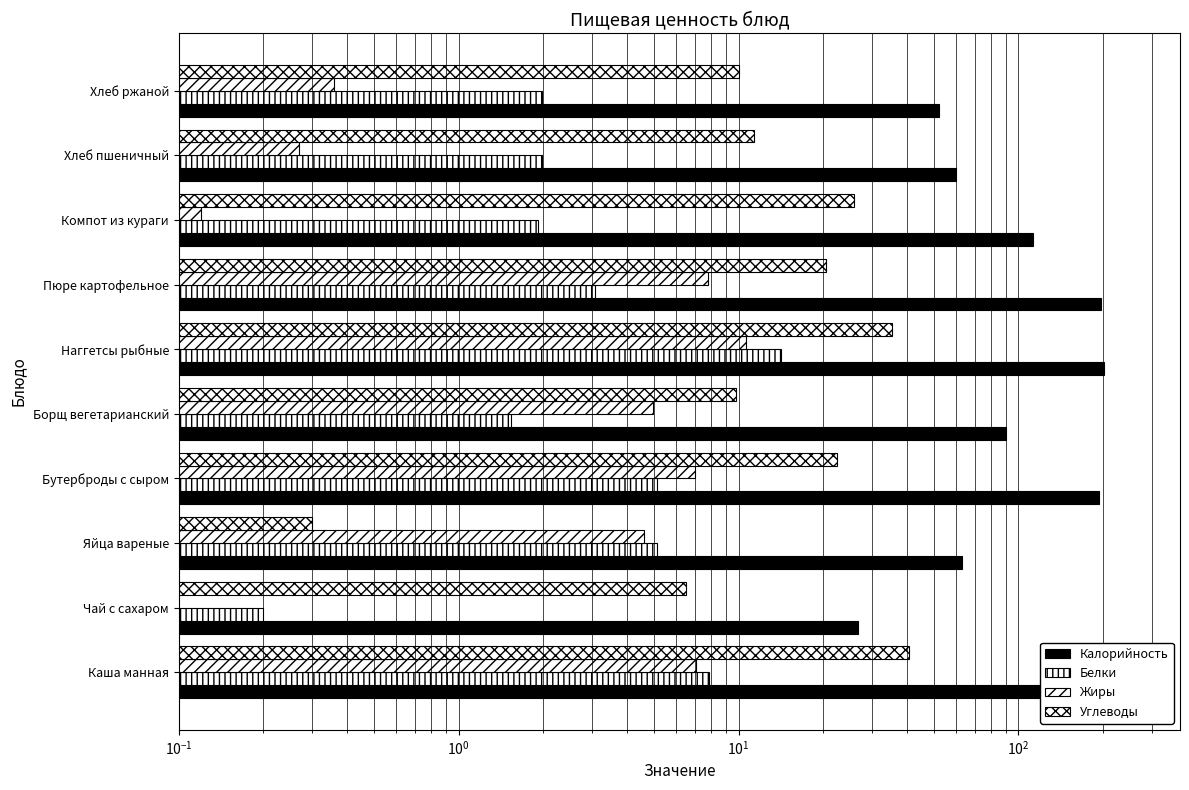

Is the value of Жиры at Борщ вегетарианский greater than the value of Калорийность at Яйца вареные?

No